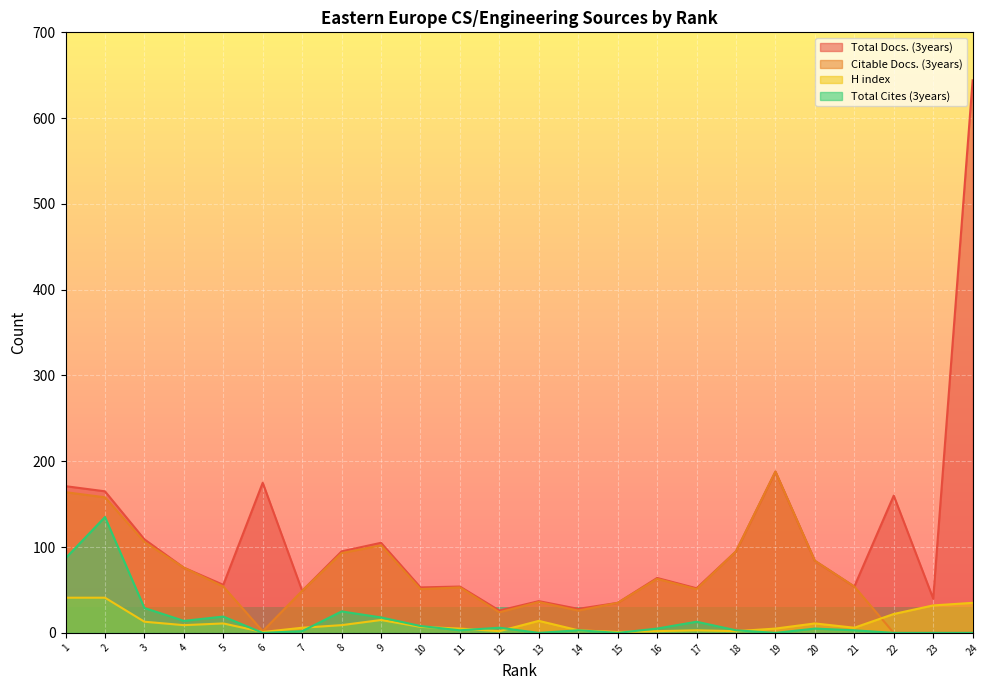

What are all the series names shown in the legend?

Total Docs. (3years), Citable Docs. (3years), H index, Total Cites (3years)